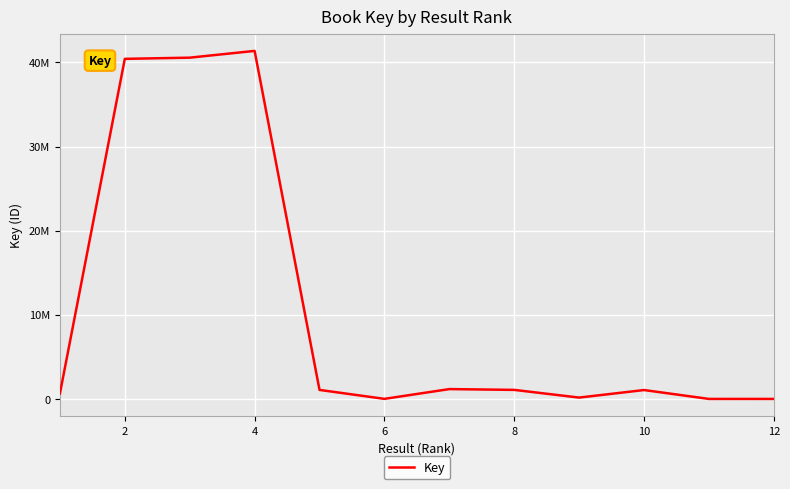

Does the chart have visible grid lines?

Yes